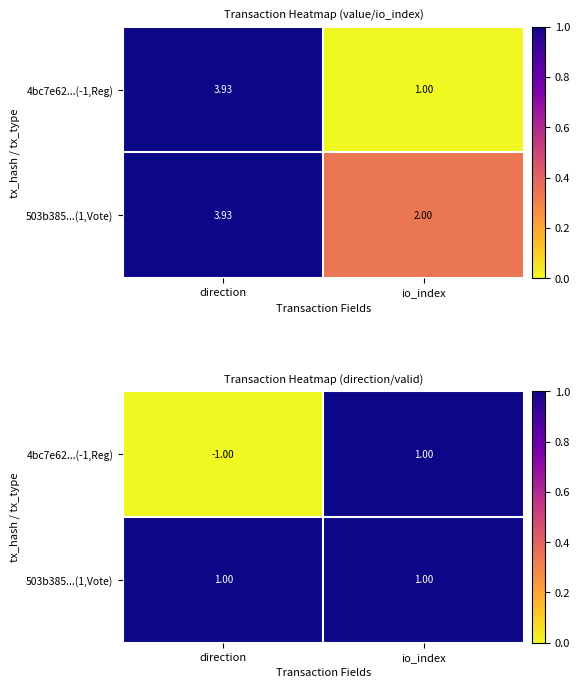

At which label does 503b385...(1,Vote) reach its minimum?

direction